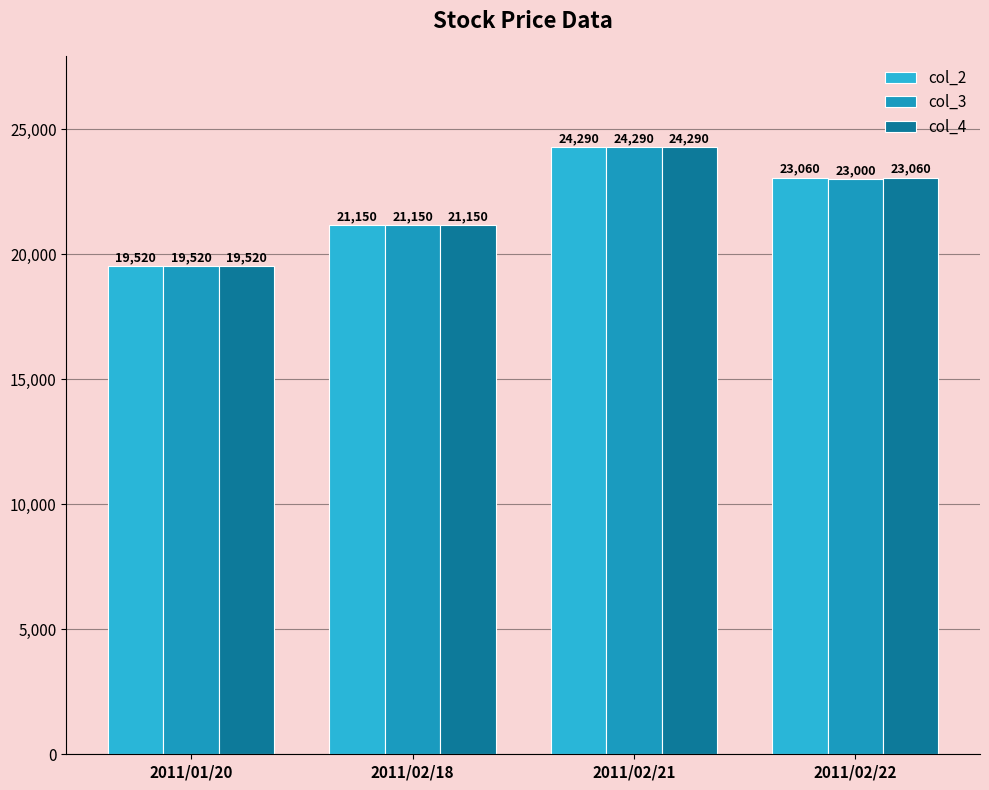

List the labels in order of col_3 value, smallest first.

2011/01/20, 2011/02/18, 2011/02/22, 2011/02/21